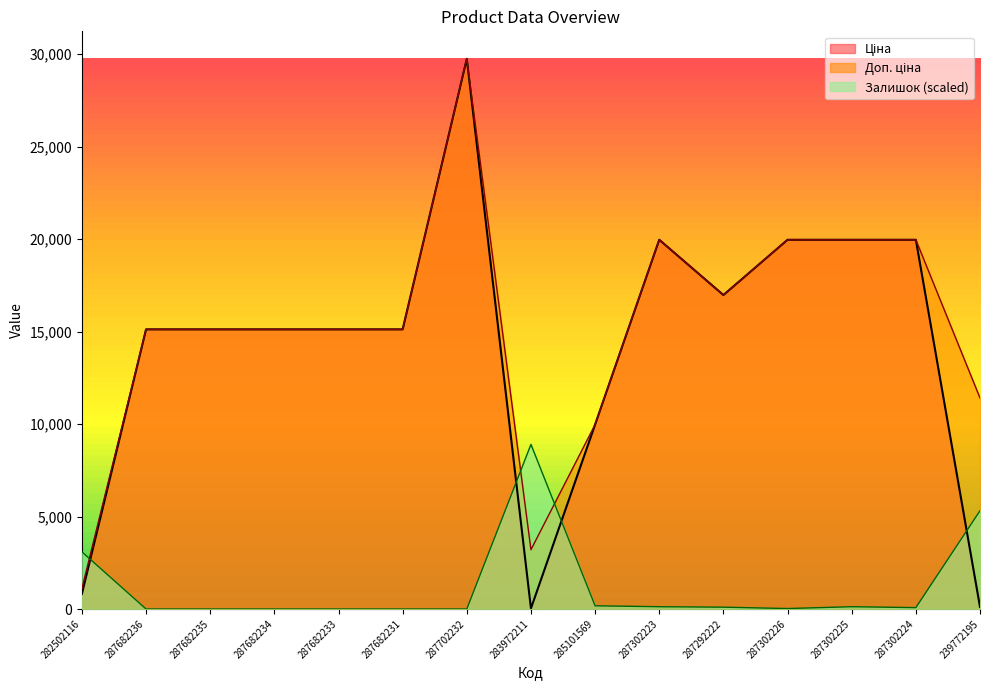

Between which two adjacent categories do Залишок and Ціна first intersect?

282502116 and 287682236